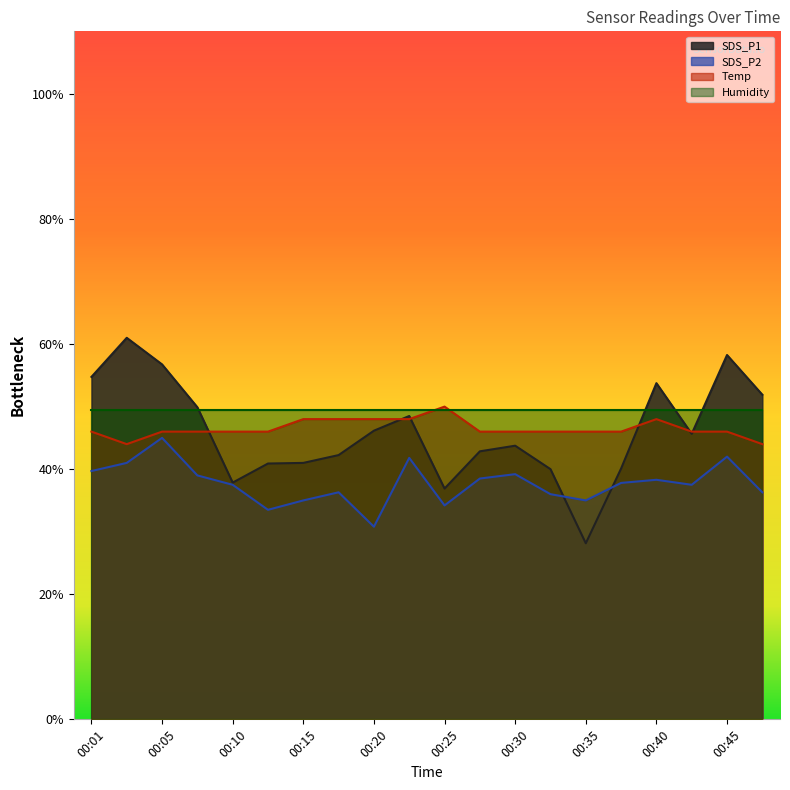

Which series changed the most between 00:05 and 00:45?

SDS_P2